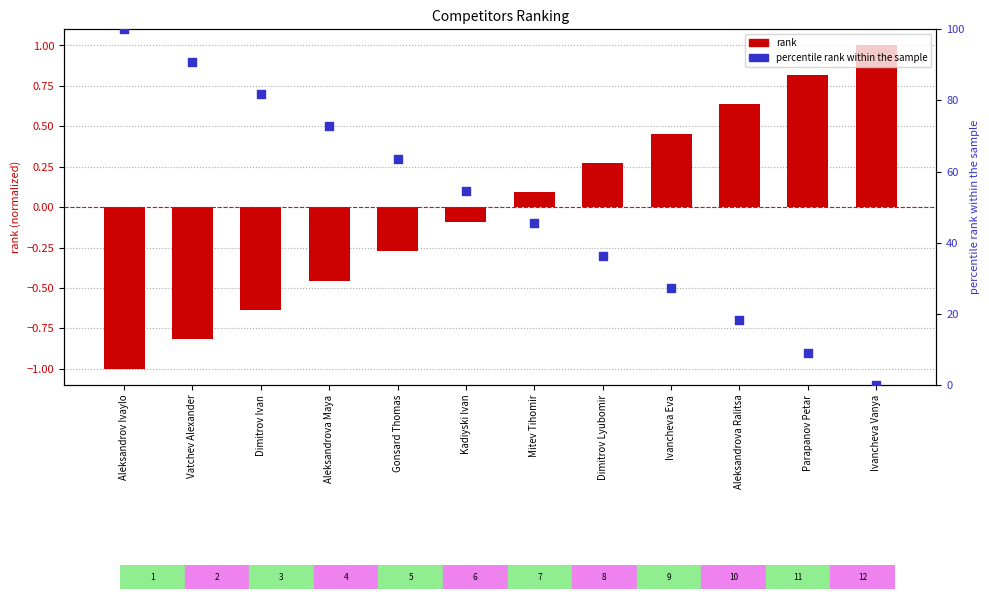

Which series contains the lowest Y value?

#